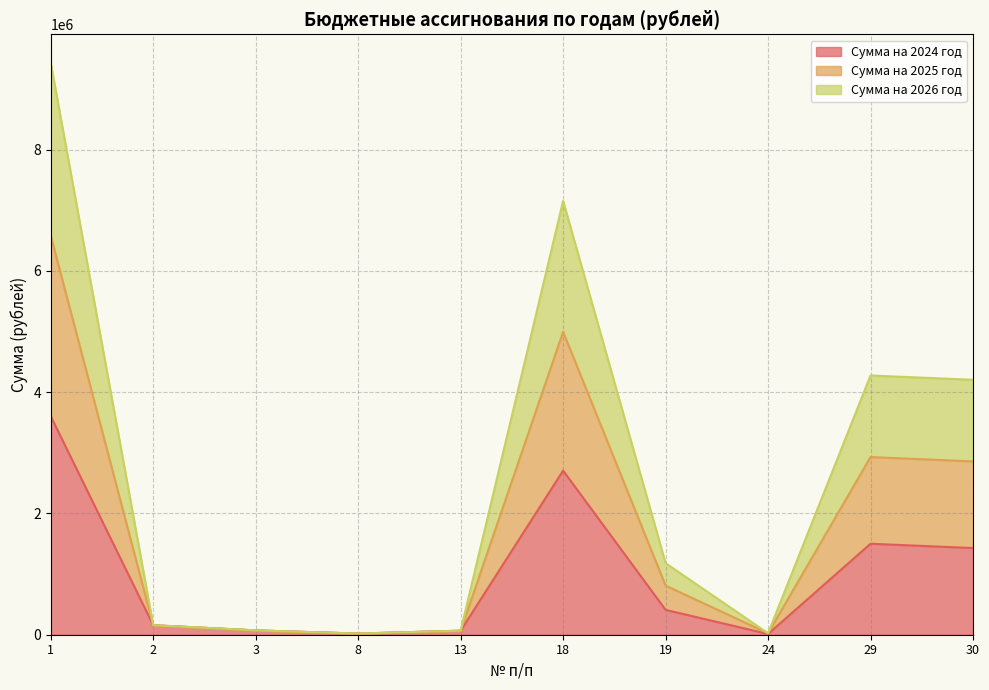

True or false: Сумма на 2024 год and Сумма на 2026 год intersect in this chart.

False